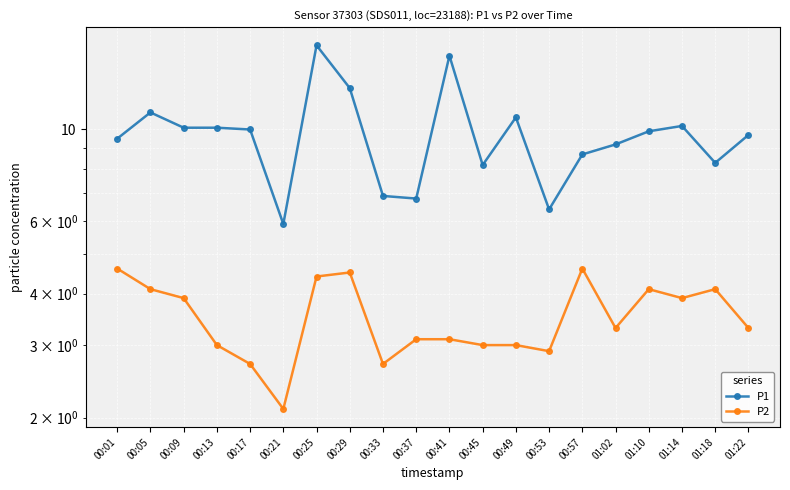

Is the value of P1 at 00:09 greater than the value of P2 at 00:09?

Yes